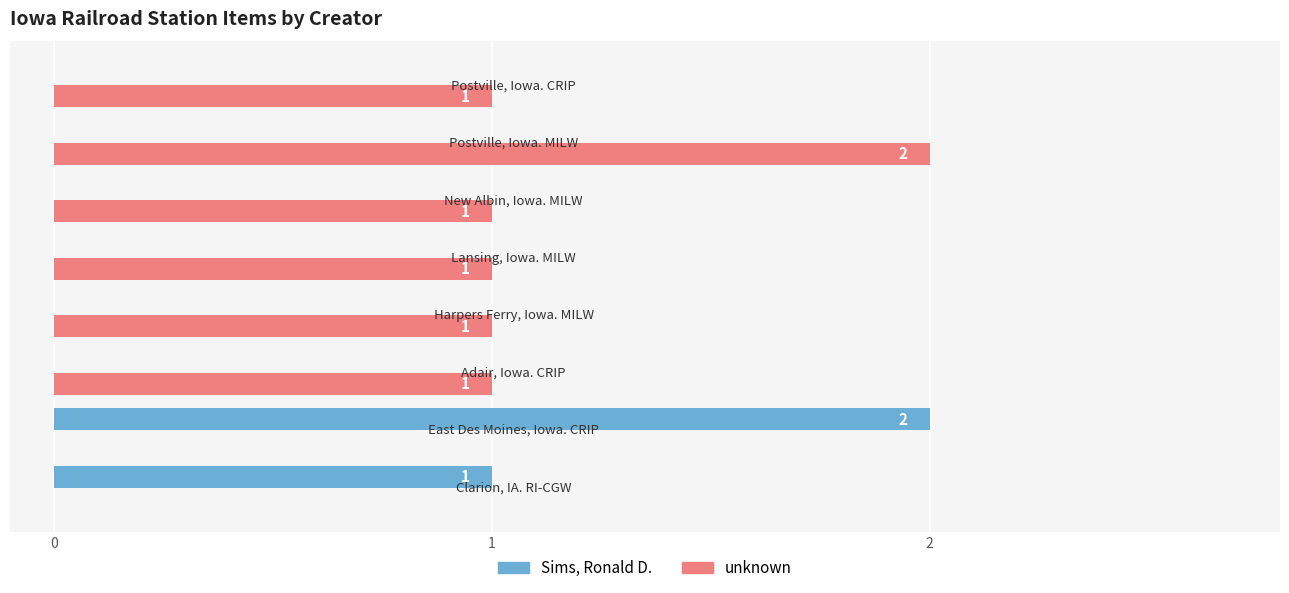

Which series has the largest total across all categories?

unknown